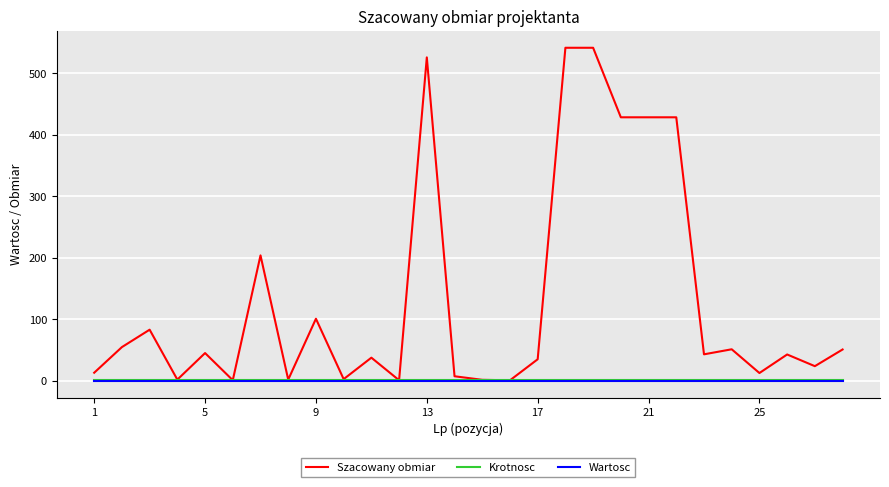

Which series has the largest total across all categories?

Szacowany obmiar